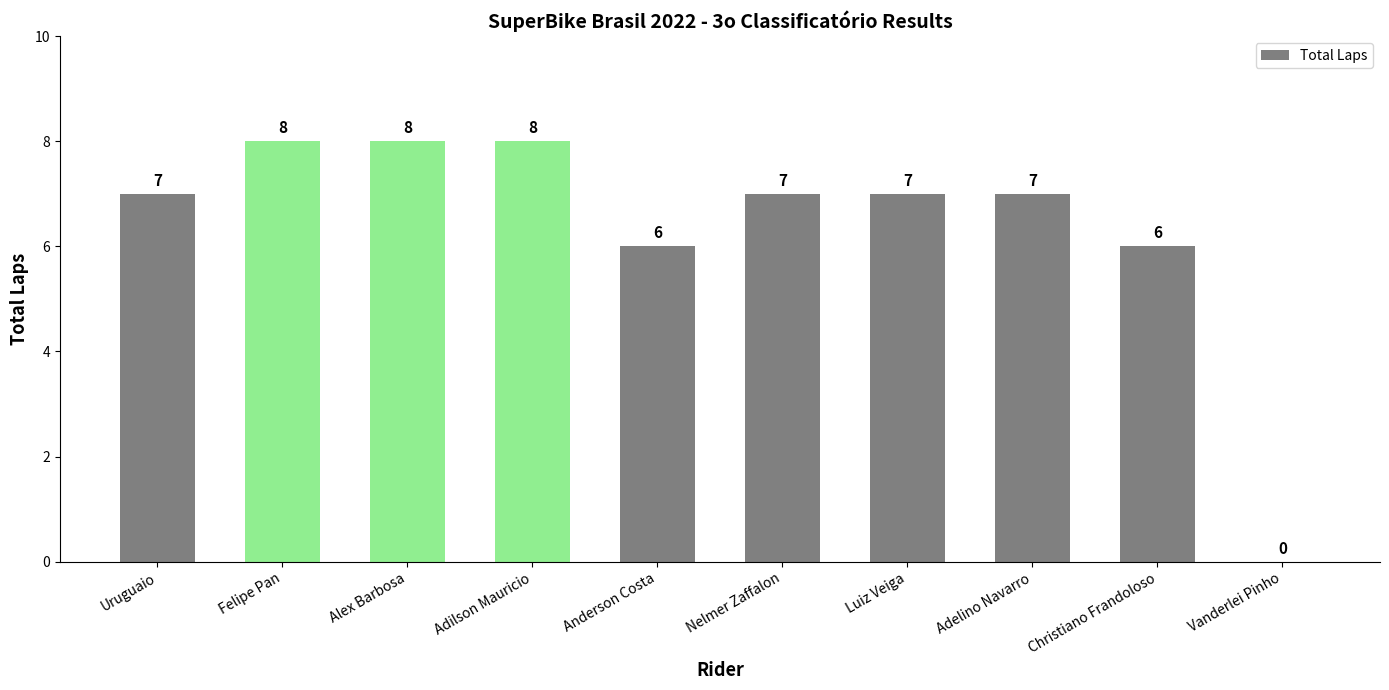

What is the sum of all values?

64